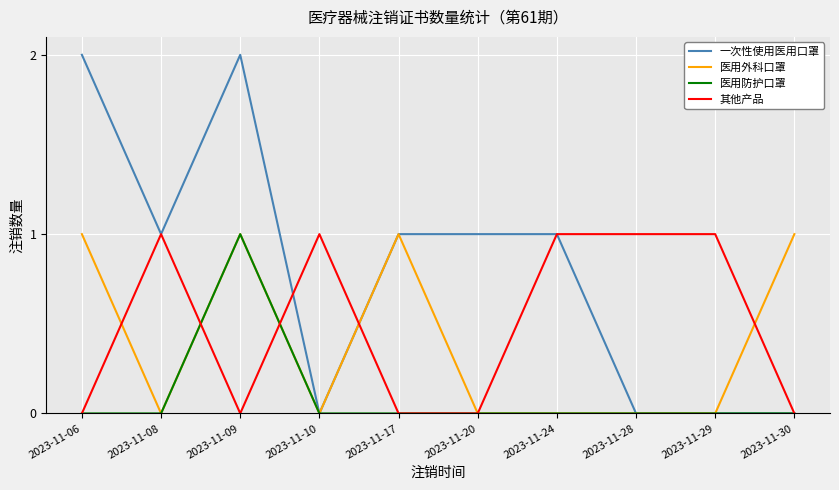

Does the chart have visible grid lines?

Yes